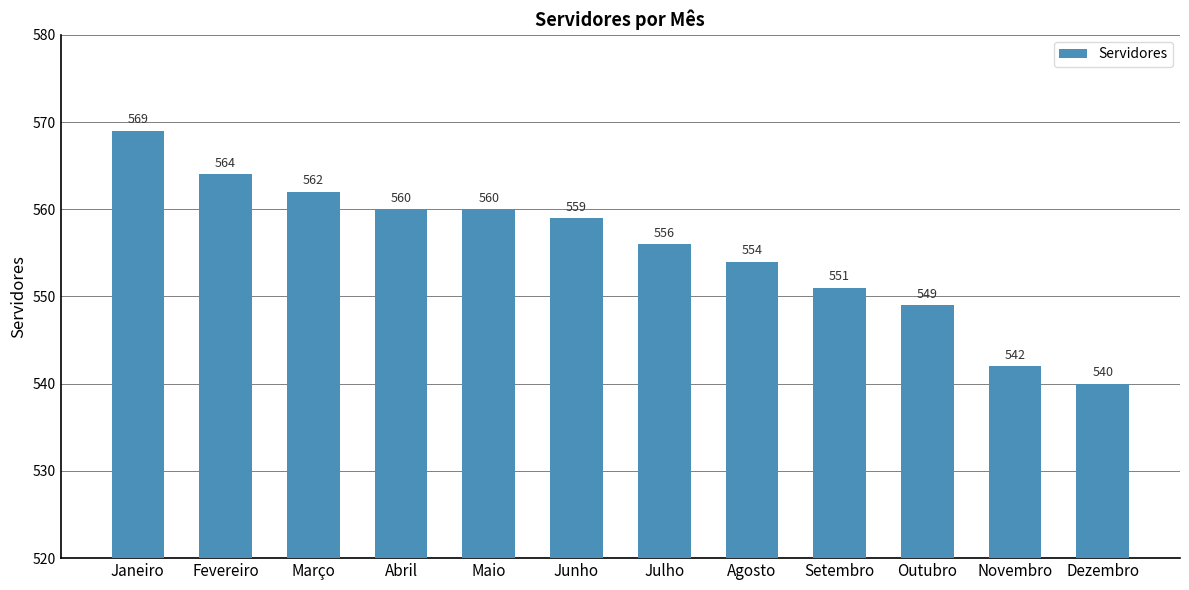

What is the difference between the maximum and minimum values?

29